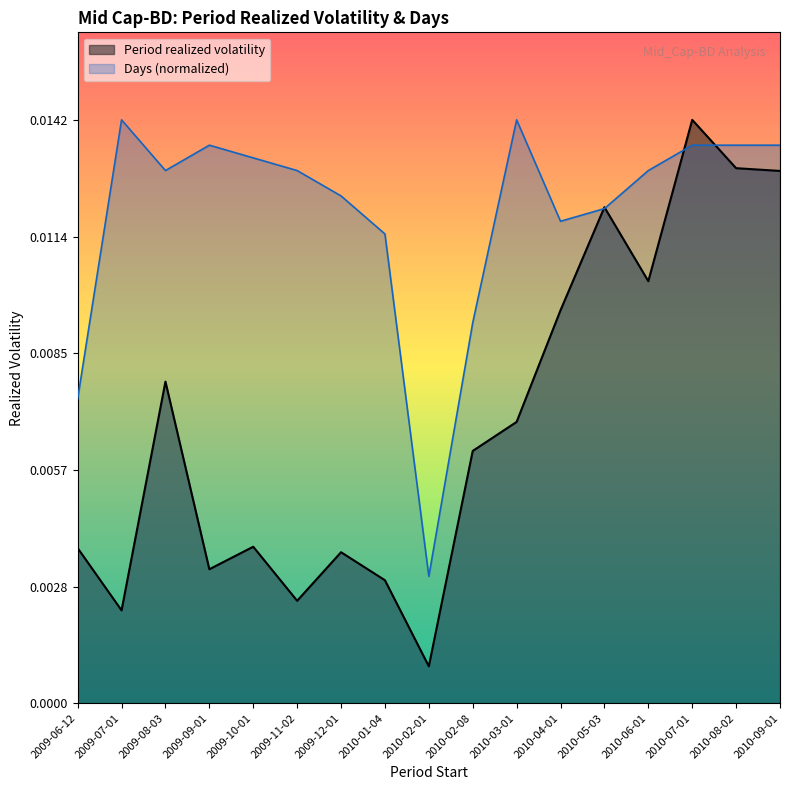

Which series changed the most between 2009-09-01 and 2010-08-02?

Period realized volatility